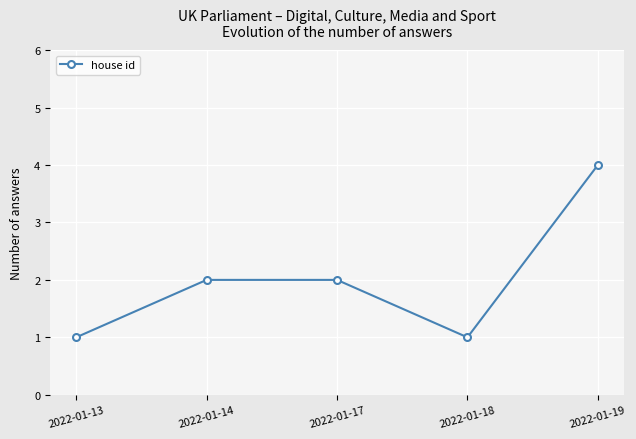

How many values are between 1 and 2?

4